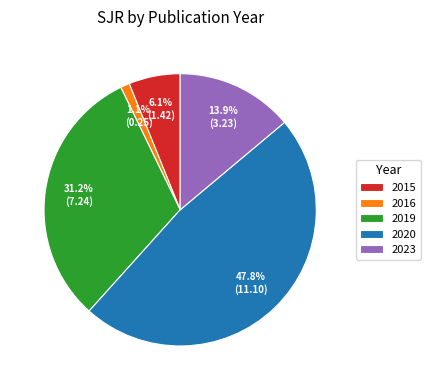

To the nearest percent, what percentage of the pie is 2015?

6%